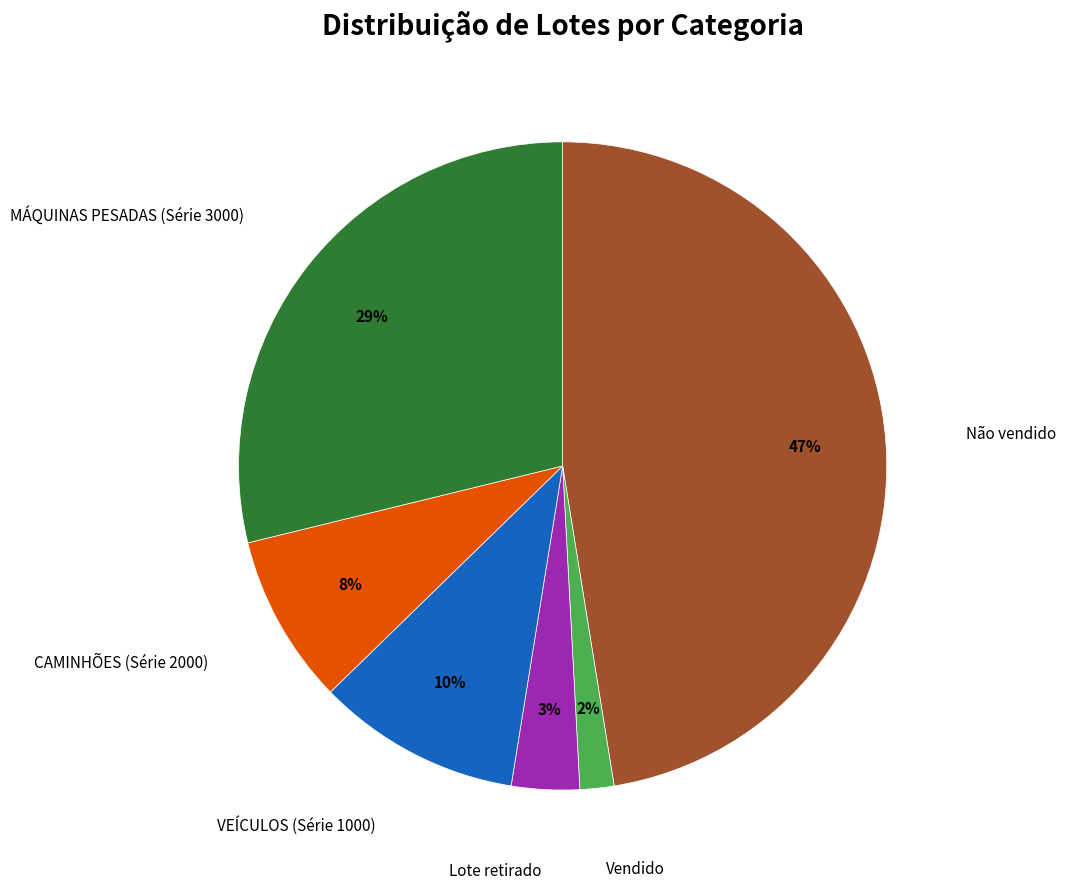

Does any single category account for the majority?

No